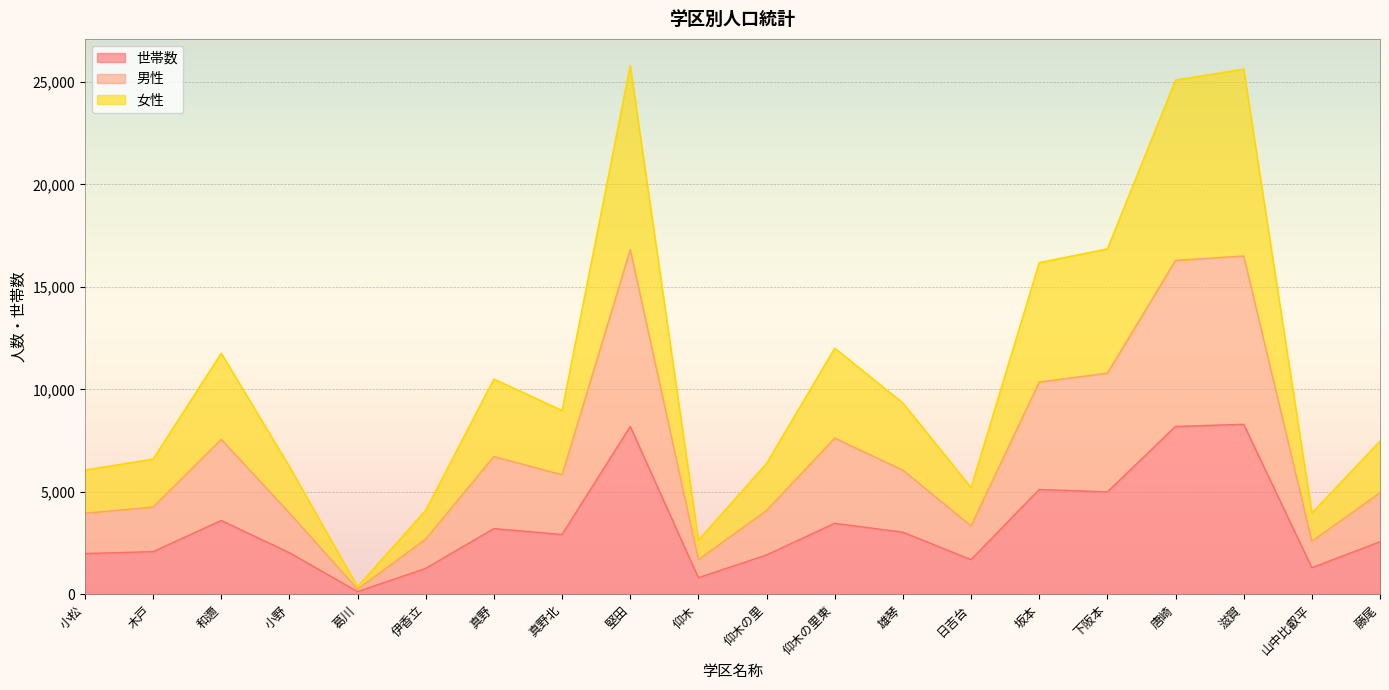

What value does the 世帯数 series have at 小野?

2031